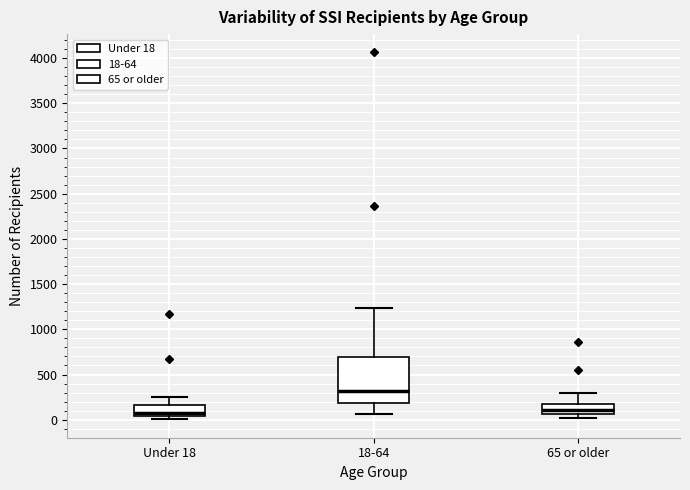

Where does the upper whisker of the box for Under 18 end on the y-axis? The values are not printed on the chart, so give them approximately, as read against the axis.

250